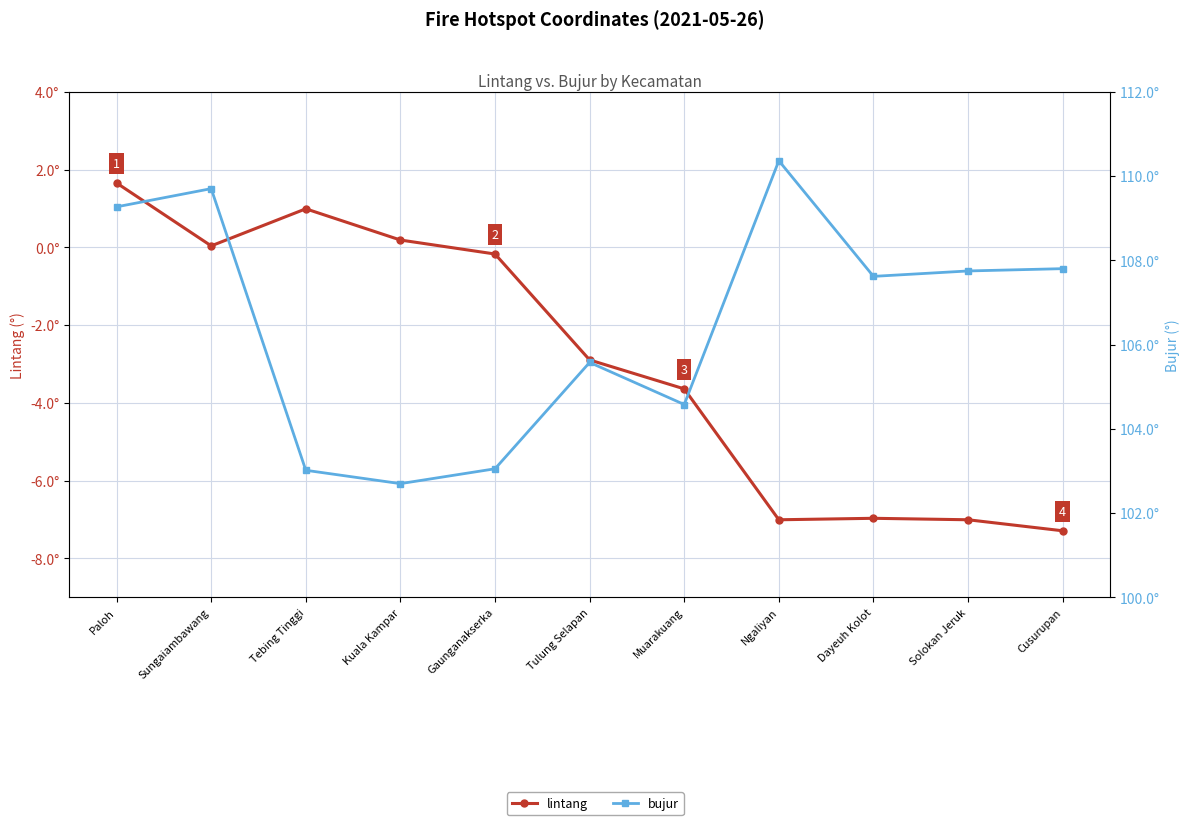

In lintang, how many points are higher than both neighbors (excluding endpoints)?

2